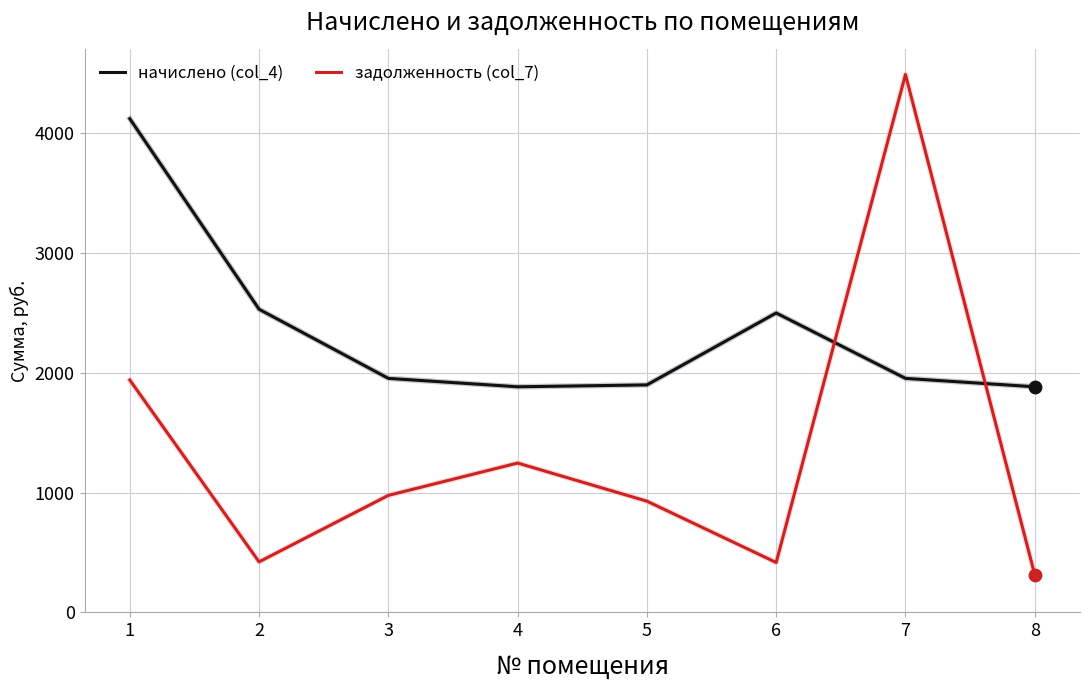

What are all the series names shown in the legend?

начислено (col_4), задолженность (col_7)